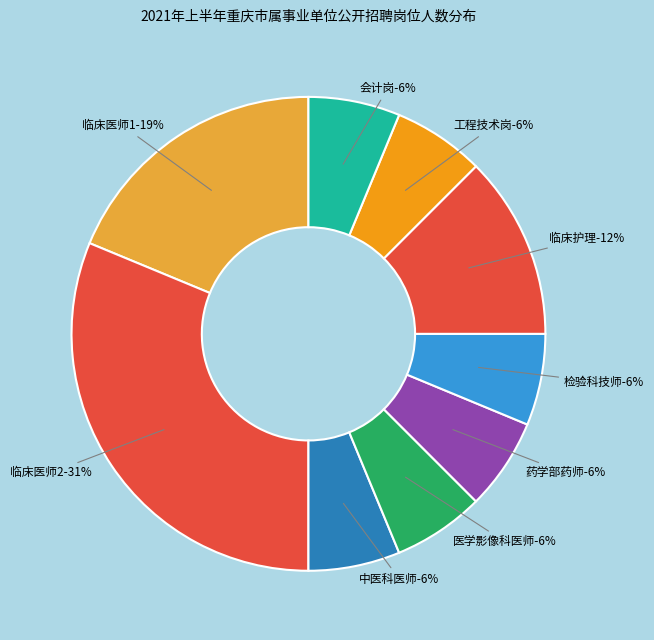

To the nearest percent, what is the difference between the largest and smallest slice percentages?

25%